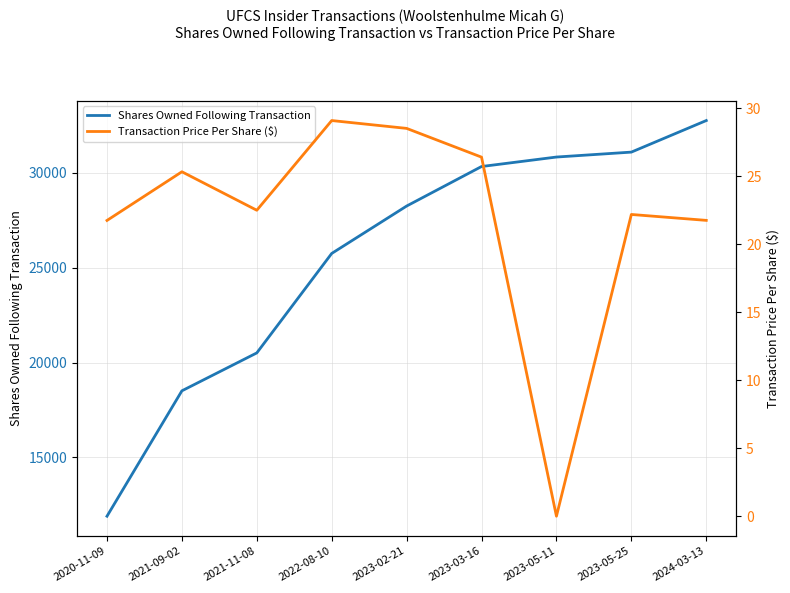

What is the difference between the Shares Owned Following Transaction values at 2023-03-16 and 2023-05-11?

500